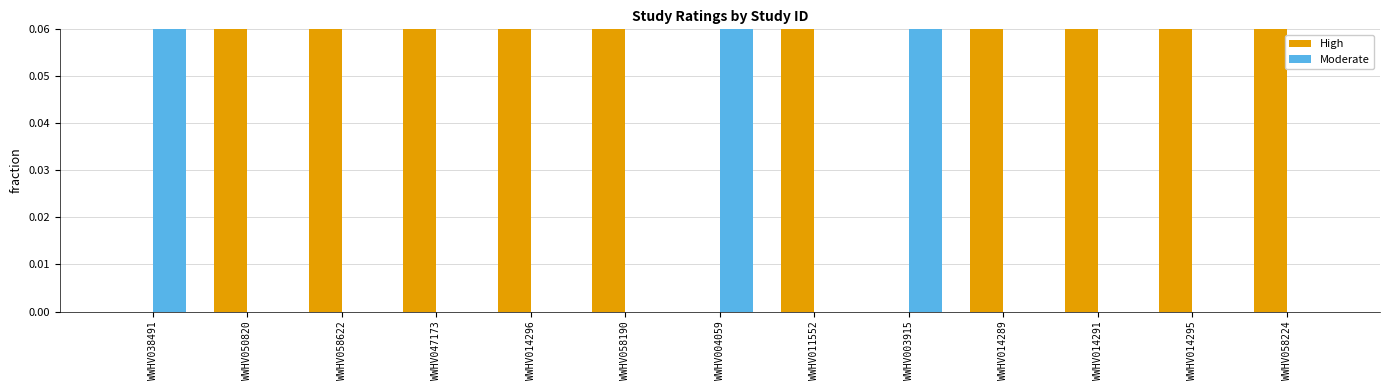

What is the sum of all High values?

10